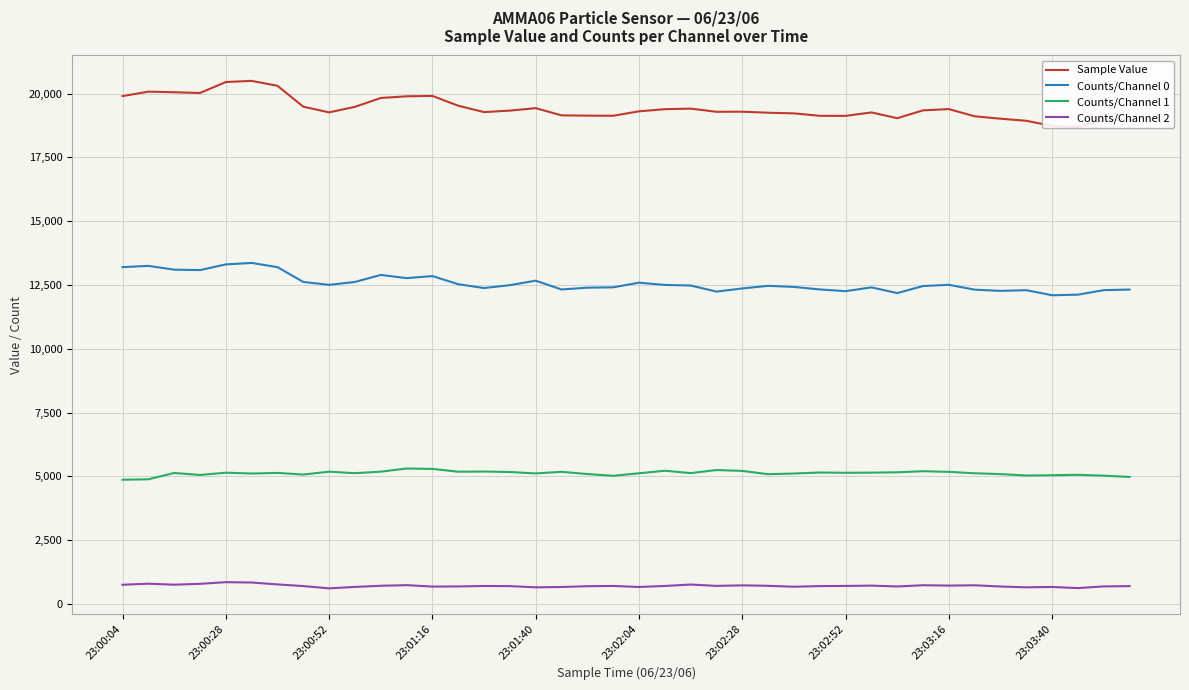

What is the highest value of the Counts/Channel 1 series?

5309